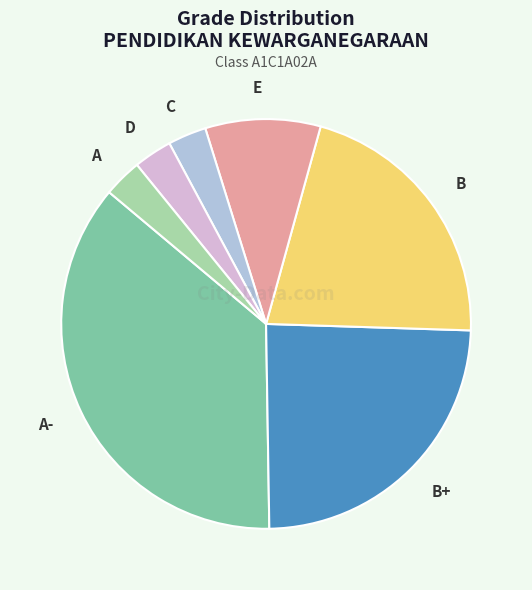

Does any single category account for the majority?

No